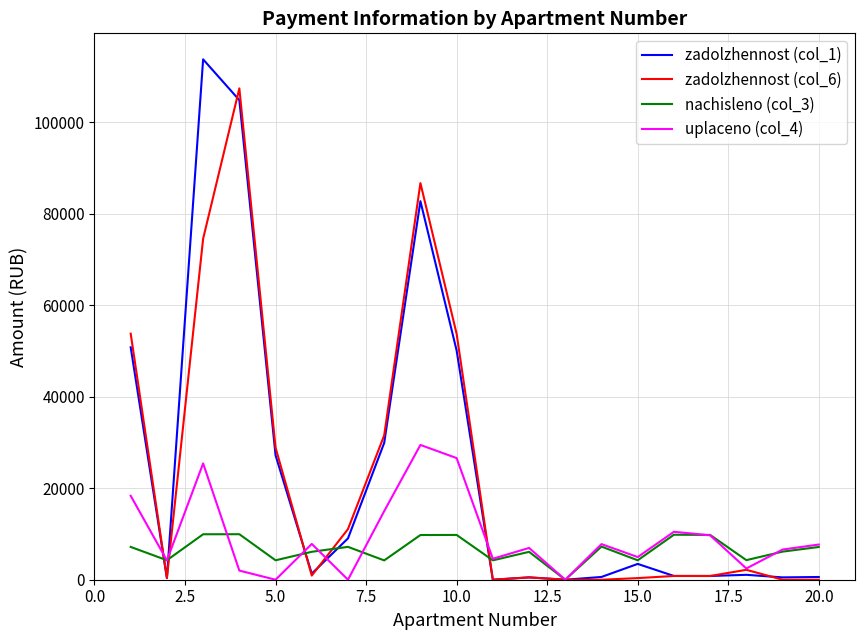

Which series has the largest range (max minus min)?

zadolzhennost (col_1)